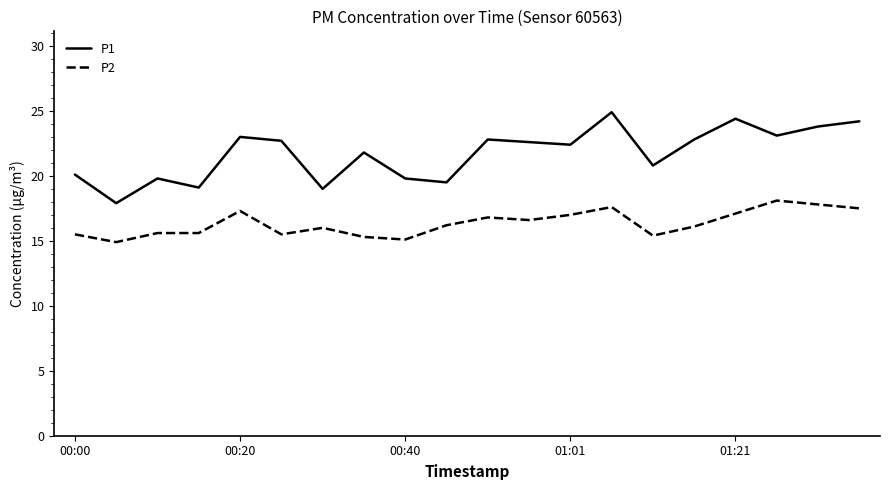

What is the minimum value for P1?

17.9